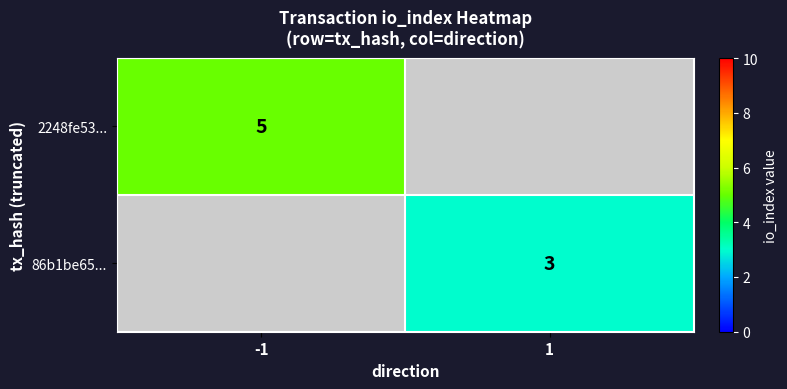

The value of 2248fe53... at -1 is 2. True or false?

False